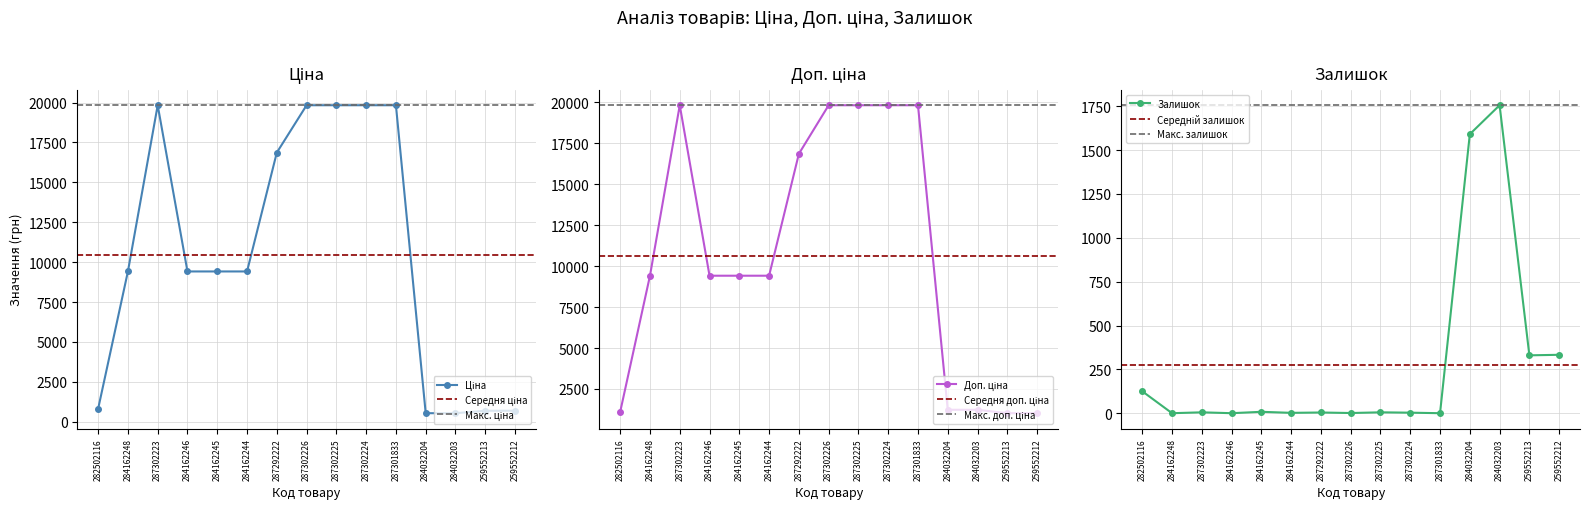

How many distinct data groups are displayed?

3